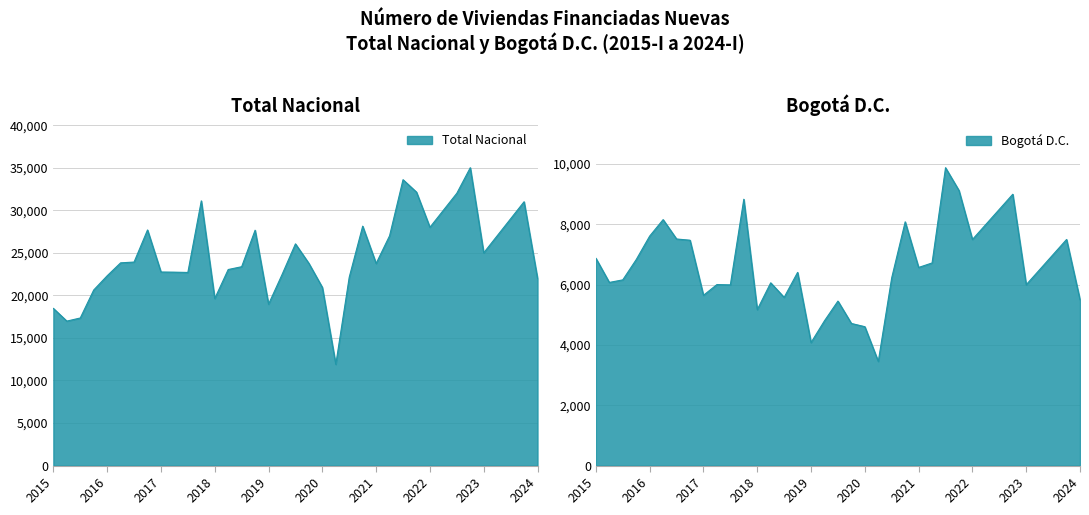

What is the value of the Total Nacional point at the 26th from the left?

27005